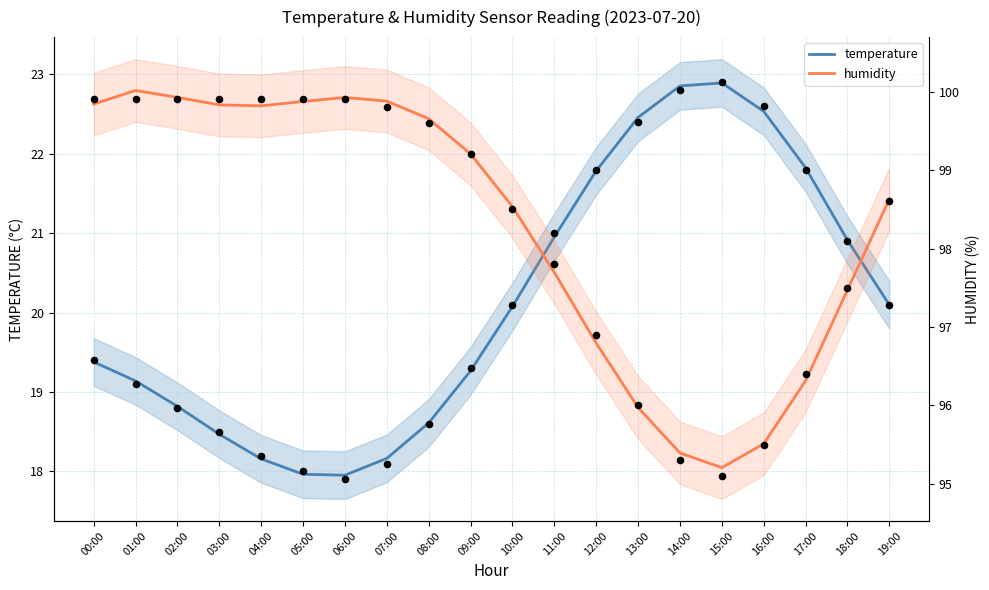

At how many categories does at least one series exceed 90?

20